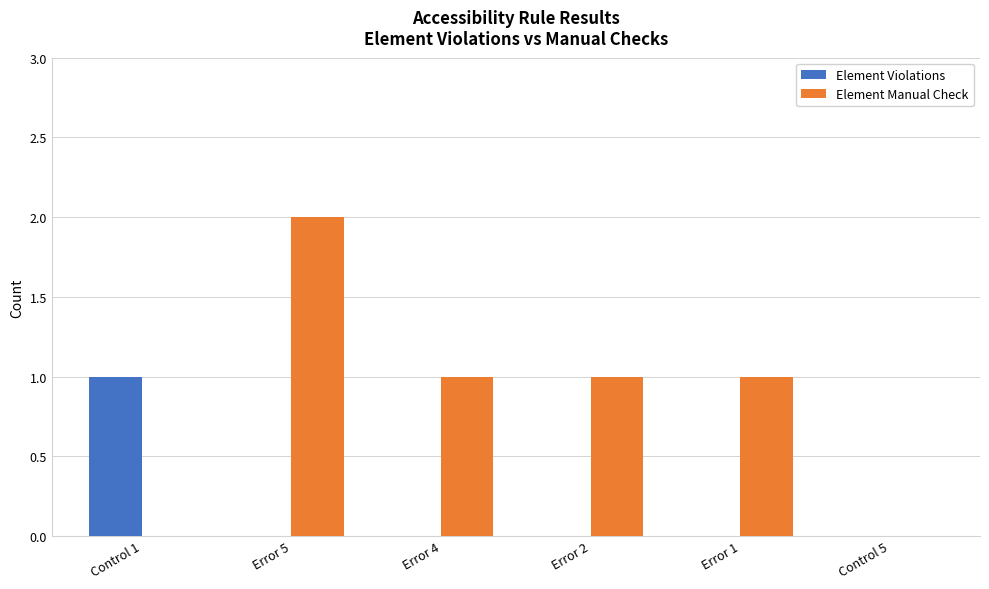

Reading left to right, what are all the values shown in this chart?

Element Violations: 1	0	0	0	0	0
Element Manual Check: 0	2	1	1	1	0